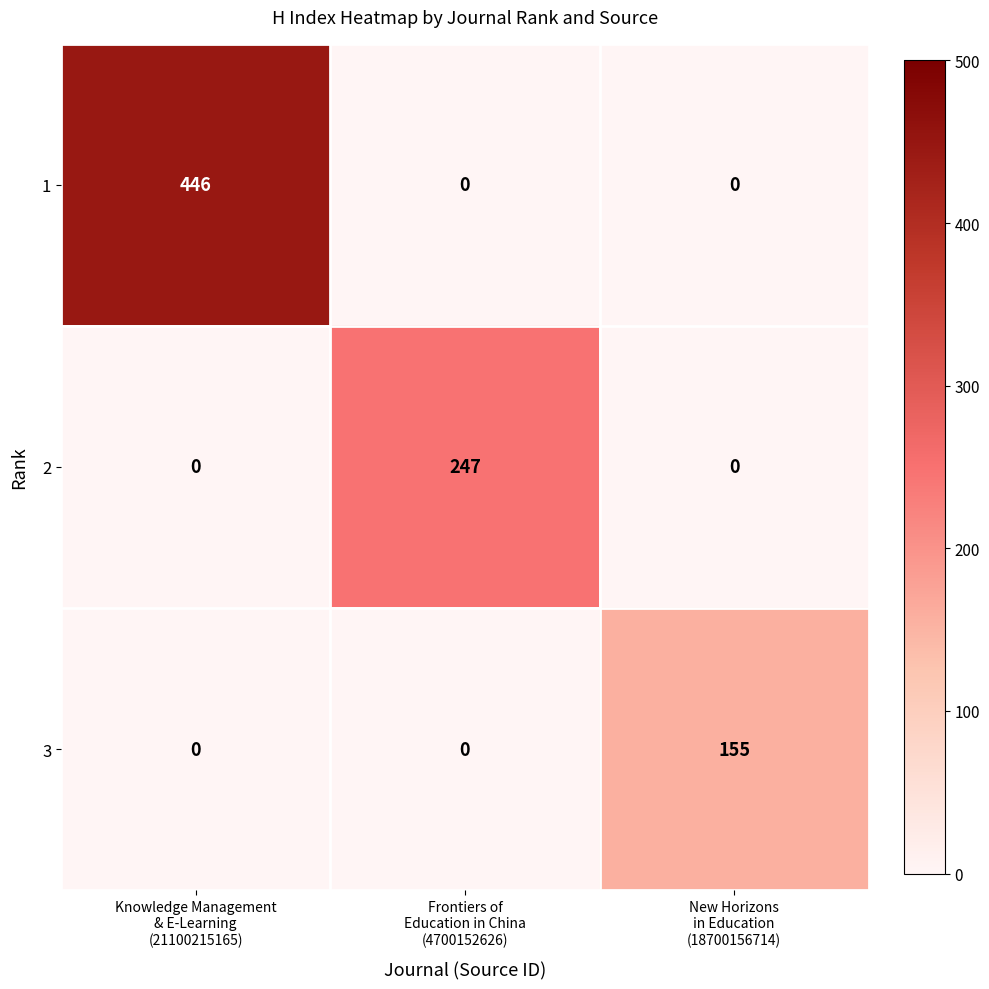

Rank the series by their maximum value, from lowest to highest.

3, 2, 1